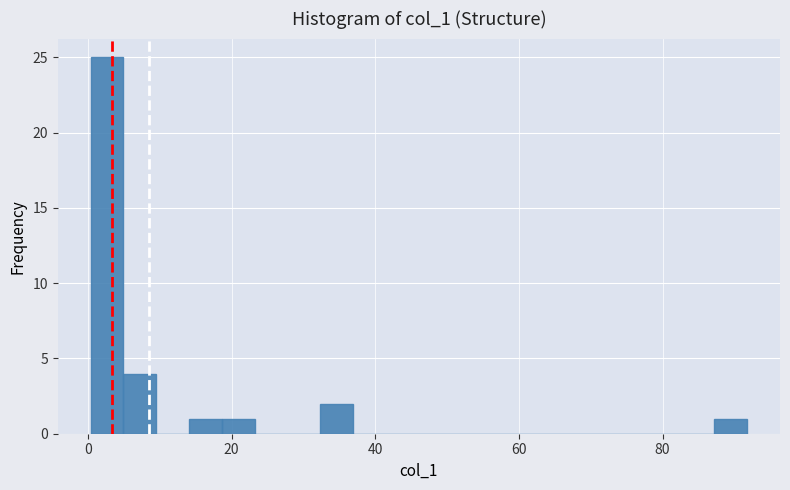

Read against the x-axis, roughly where is the centre of the tallest bar?

2